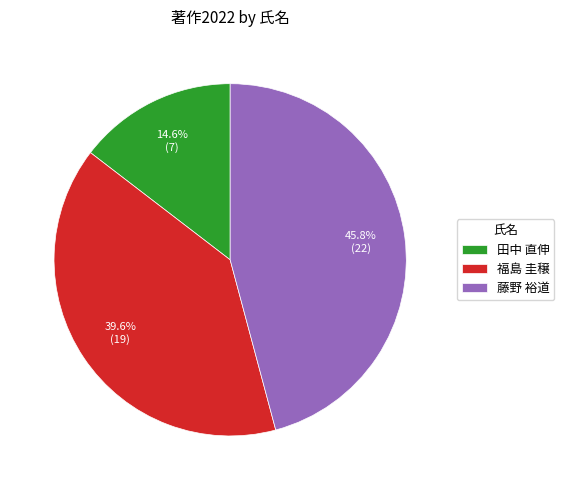

Which category has the smallest portion of the pie?

田中 直伸